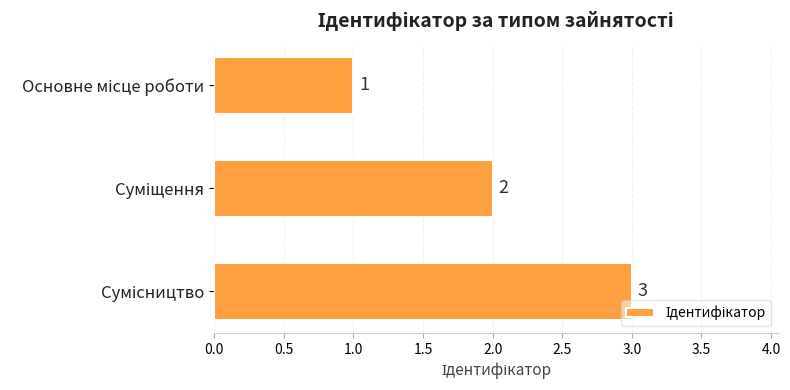

Count the values in the range 1 to 3.

3